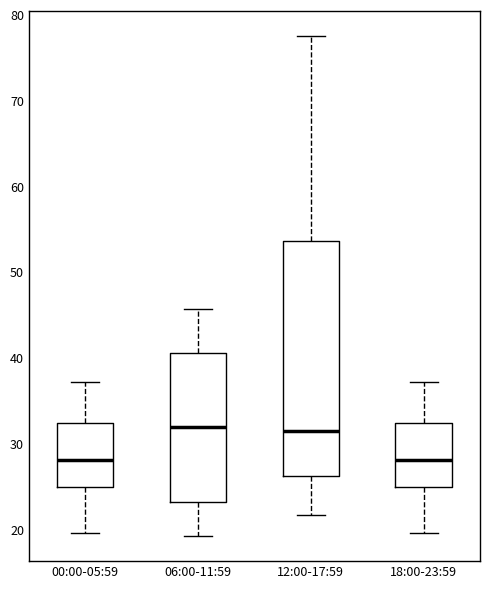

Reading left to right, transcribe this box plot: for each box, give where its median line is, the range the box spans, and where its two whiskers end, as read against the y-axis. The values are not printed on the chart, so give them approximately, as read against the axis.

00:00-05:59: median 28, box 25 to 32, whiskers 20 to 37
06:00-11:59: median 32, box 23 to 40, whiskers 19 to 46
12:00-17:59: median 31, box 26 to 54, whiskers 22 to 77
18:00-23:59: median 28, box 25 to 32, whiskers 20 to 37